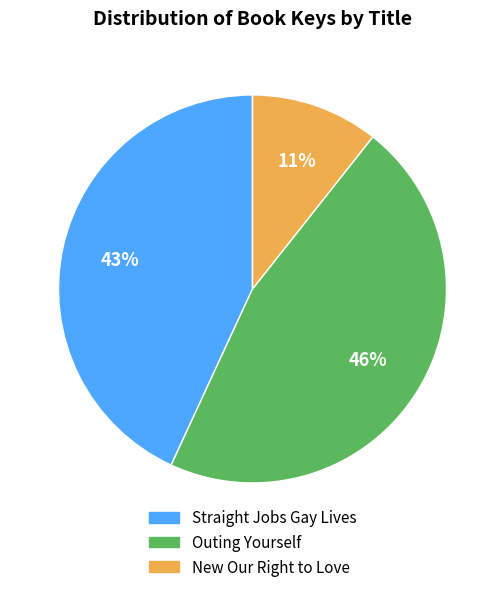

To the nearest percent, what is the average slice percentage?

33%